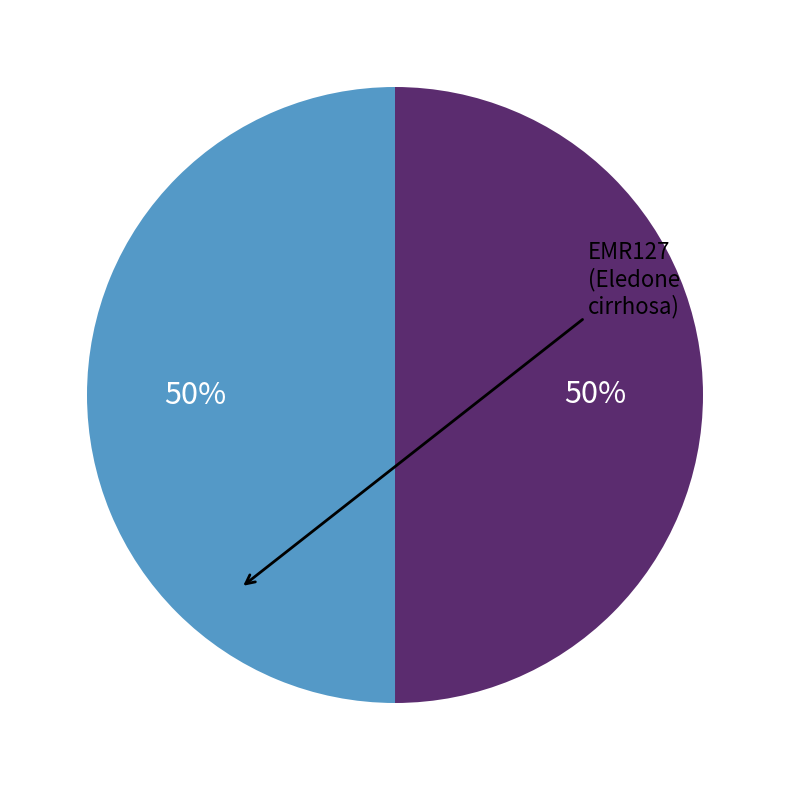

How many slices are in this pie chart?

2